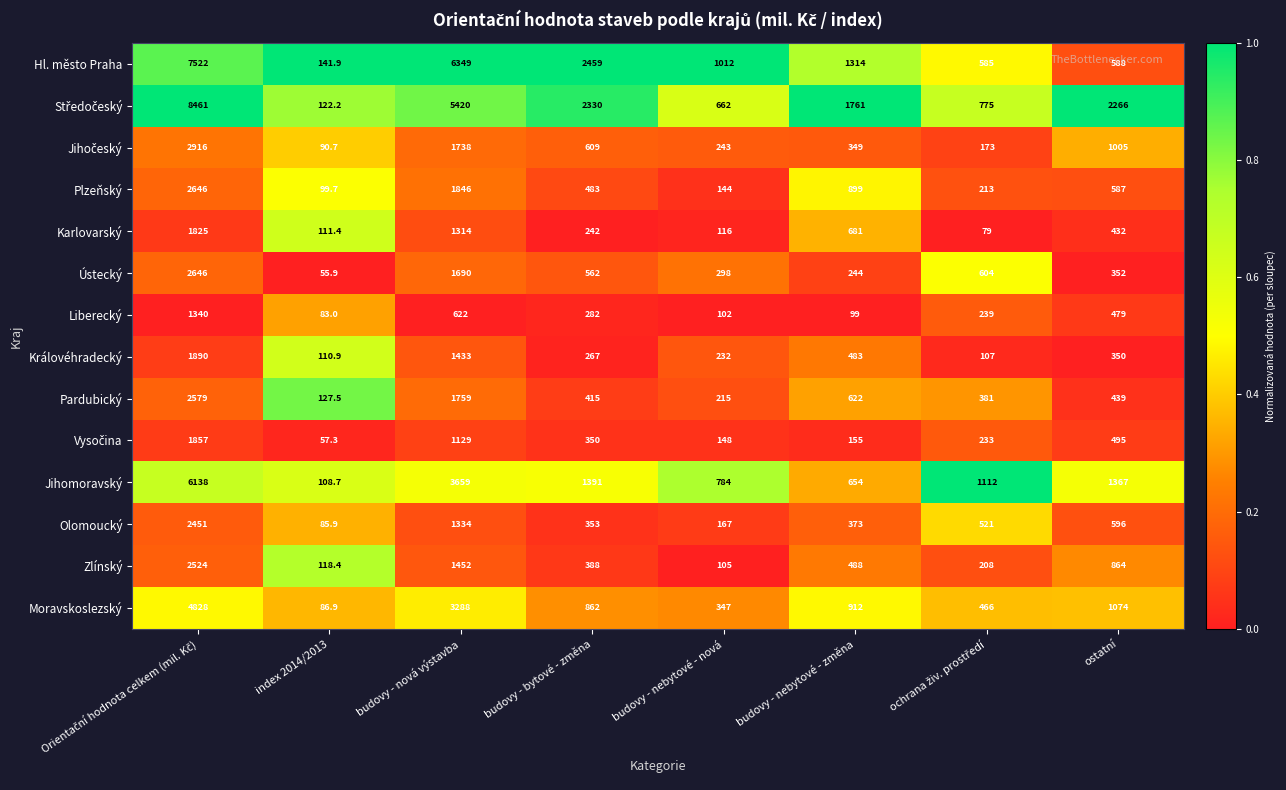

What is the total value across all series at budovy - nebytové - změna?

9034.0